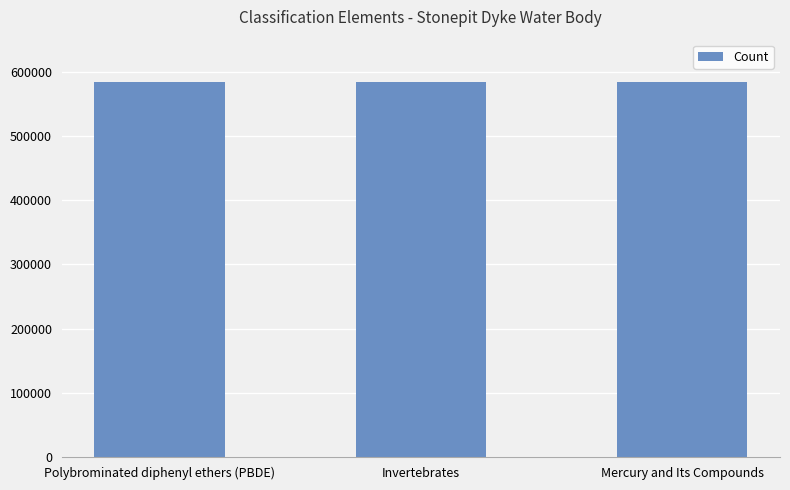

Does the chart contain any negative values?

No